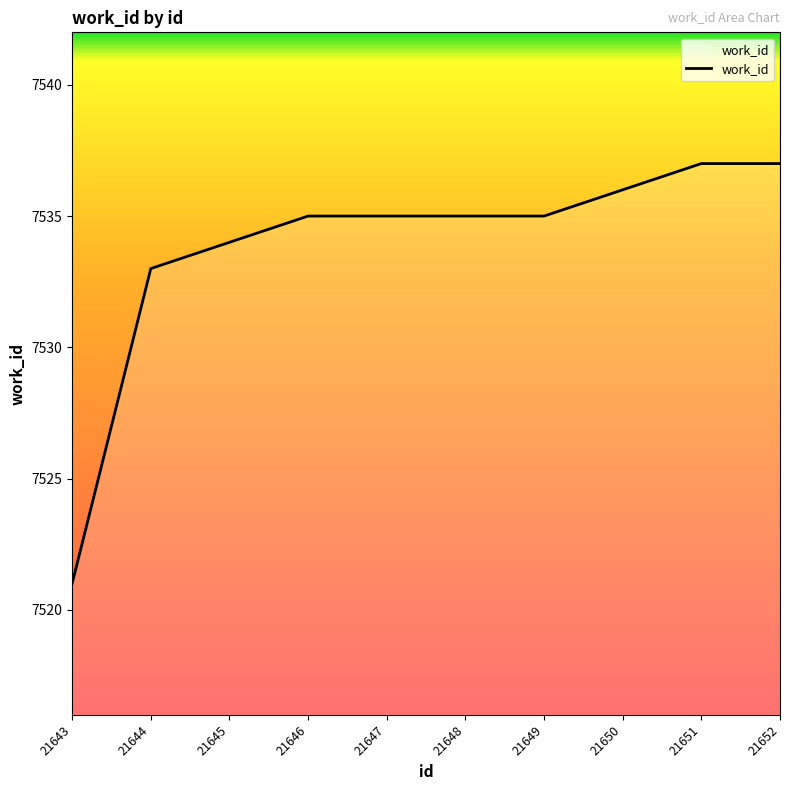

What is the smallest value displayed?

7521